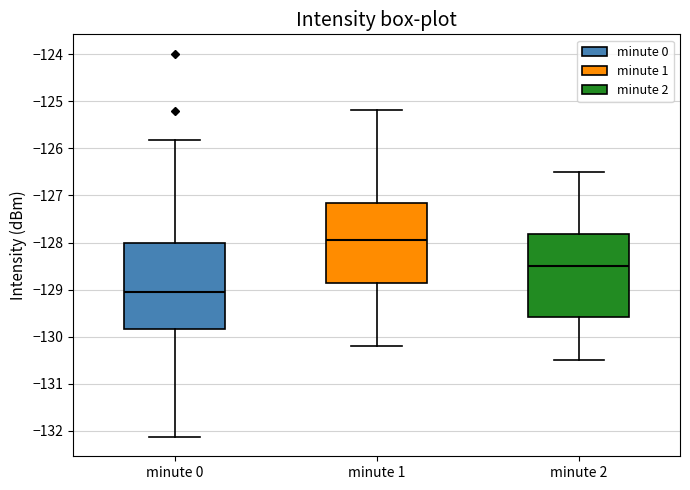

Reading left to right, transcribe this box plot: for each box, give where its median line is, the range the box spans, and where its two whiskers end, as read against the y-axis. The values are not printed on the chart, so give them approximately, as read against the axis.

minute 0: median -129.0, box -129.8 to -128.0, whiskers -132.1 to -125.8
minute 1: median -128.0, box -128.9 to -127.2, whiskers -130.2 to -125.2
minute 2: median -128.5, box -129.6 to -127.8, whiskers -130.5 to -126.5